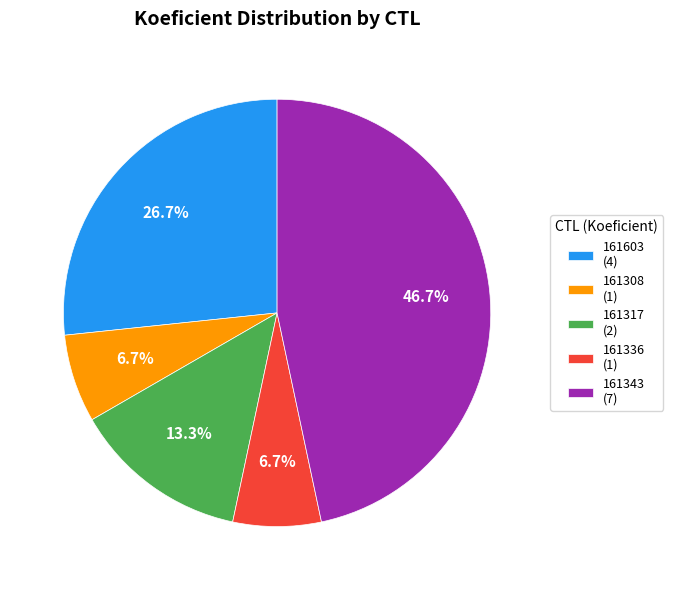

Is 161336 (1) the majority of the pie?

No